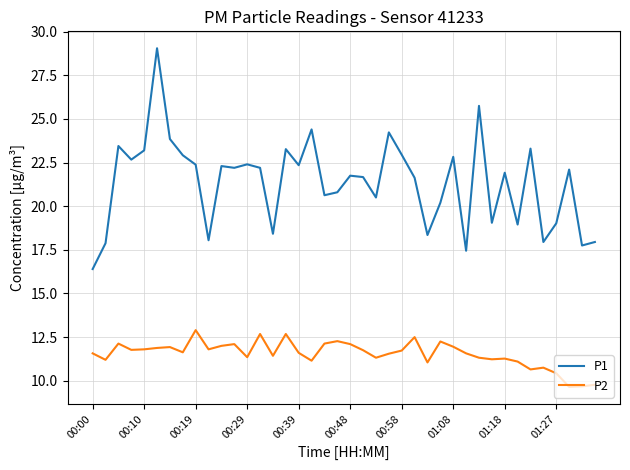

List the series in order of their overall mean, lowest first.

P2, P1